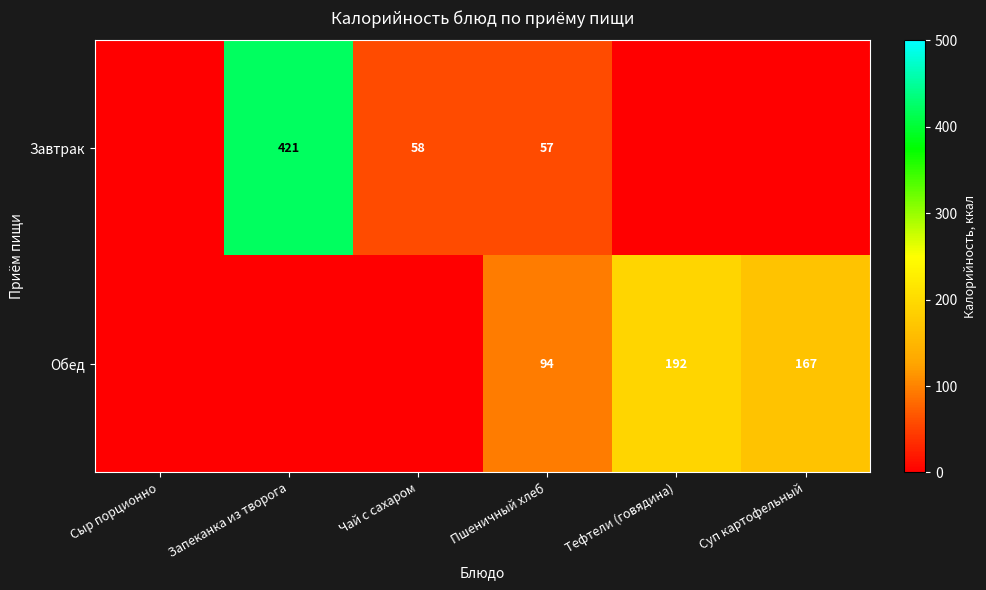

Between Тефтели (говядина) and Пшеничный хлеб, which is larger?

Пшеничный хлеб